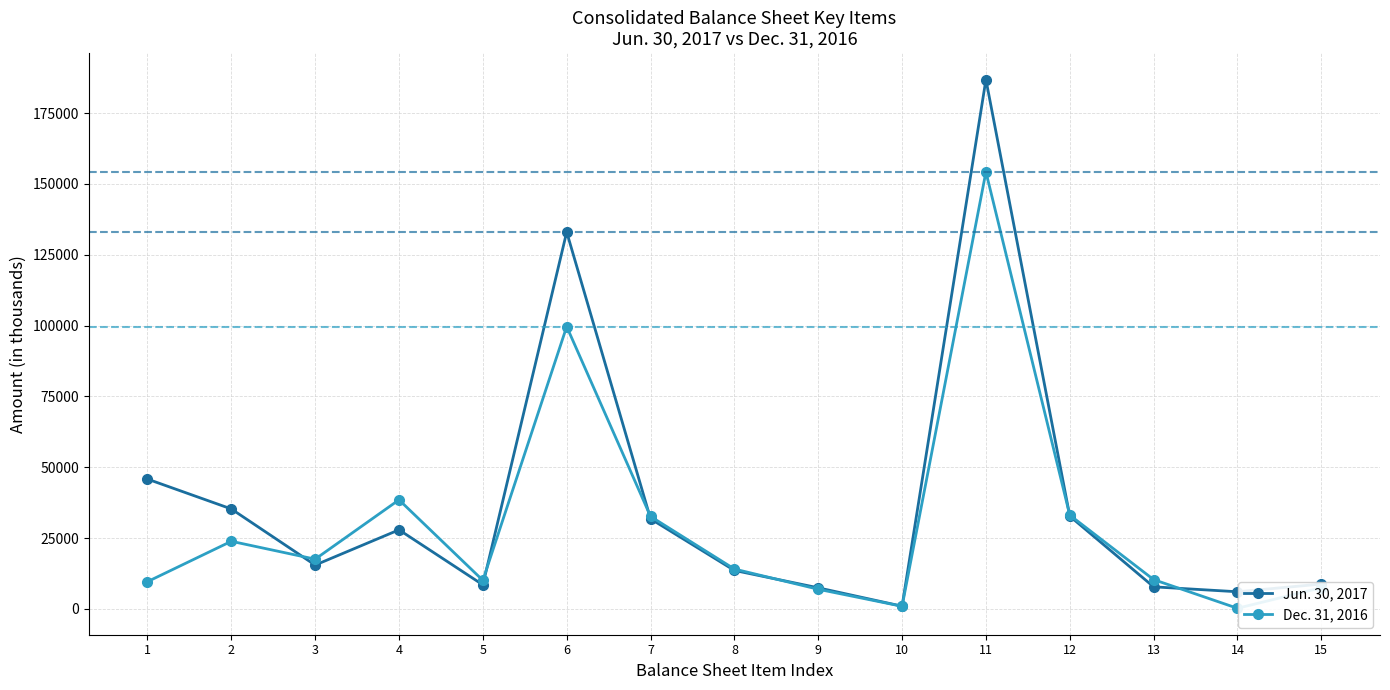

Which series has the widest spread of values?

Jun. 30, 2017